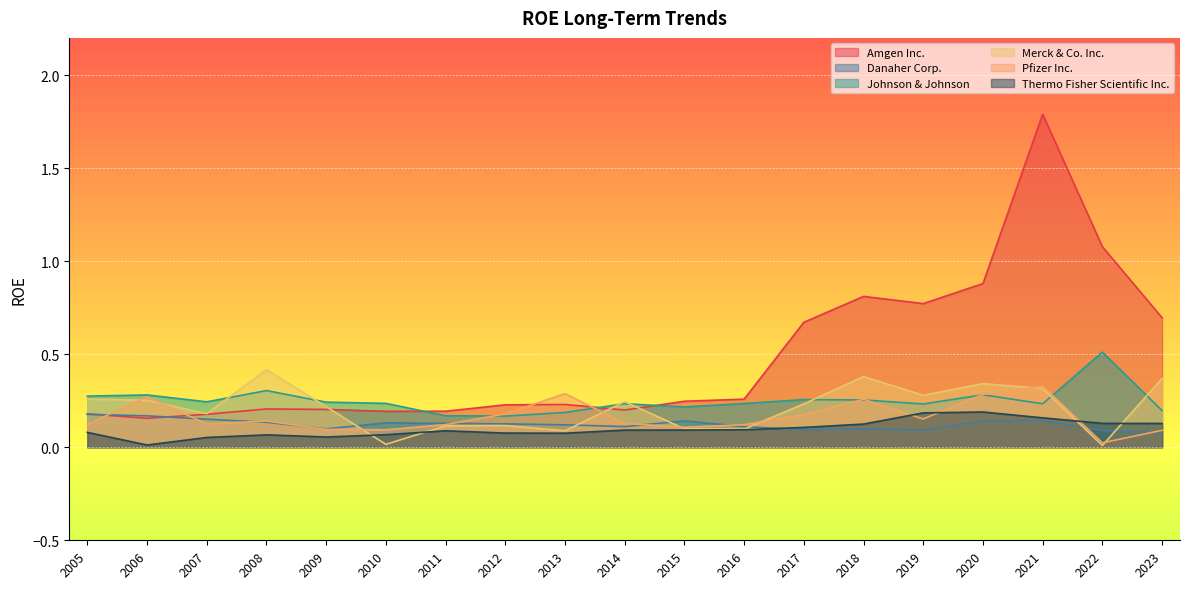

Between which two adjacent categories do Merck & Co. Inc. and Thermo Fisher Scientific Inc. first intersect?

2009 and 2010